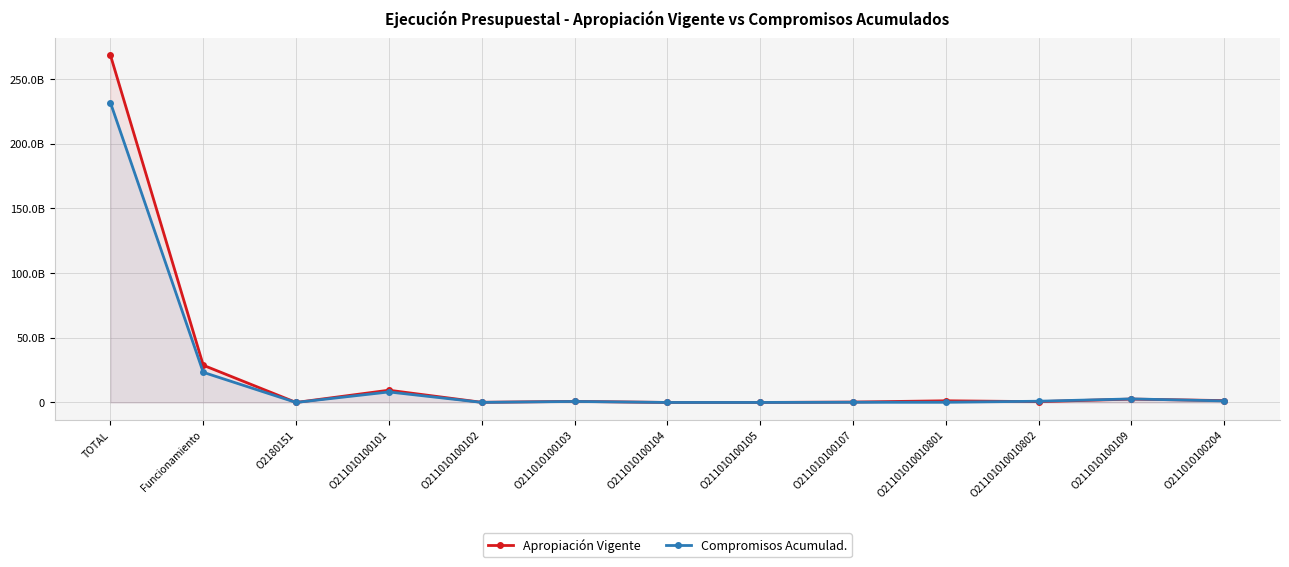

At how many categories does at least one series exceed 121863181064?

1